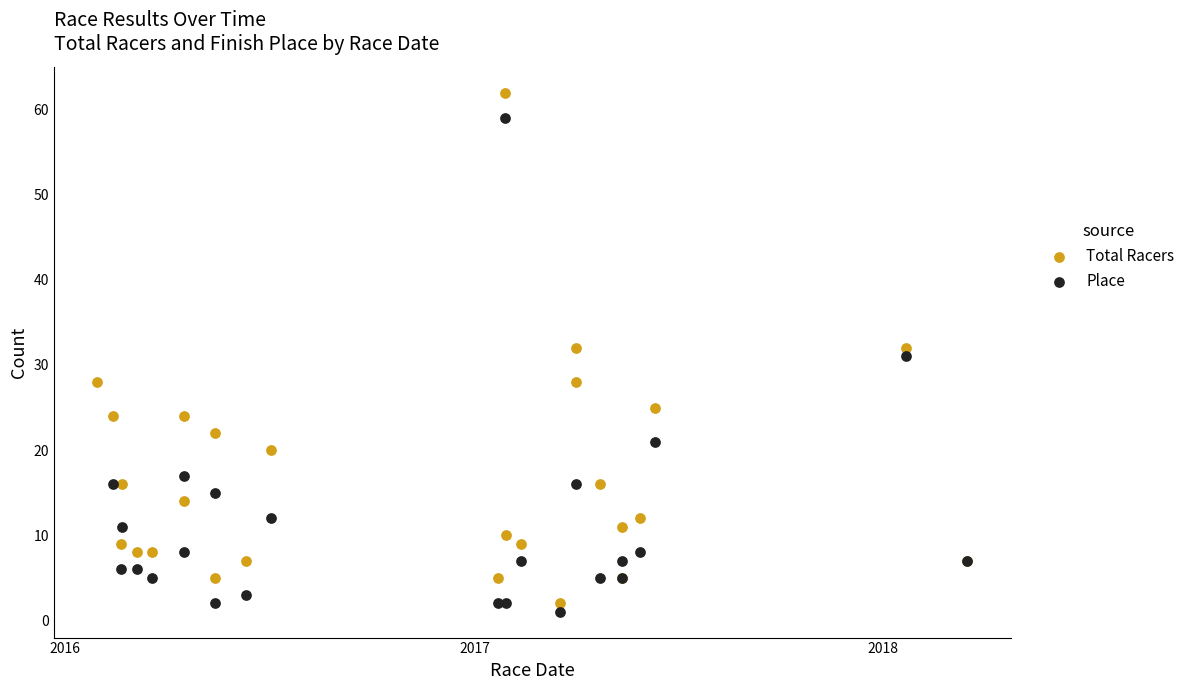

Which series contains the highest Y value?

Total Racers